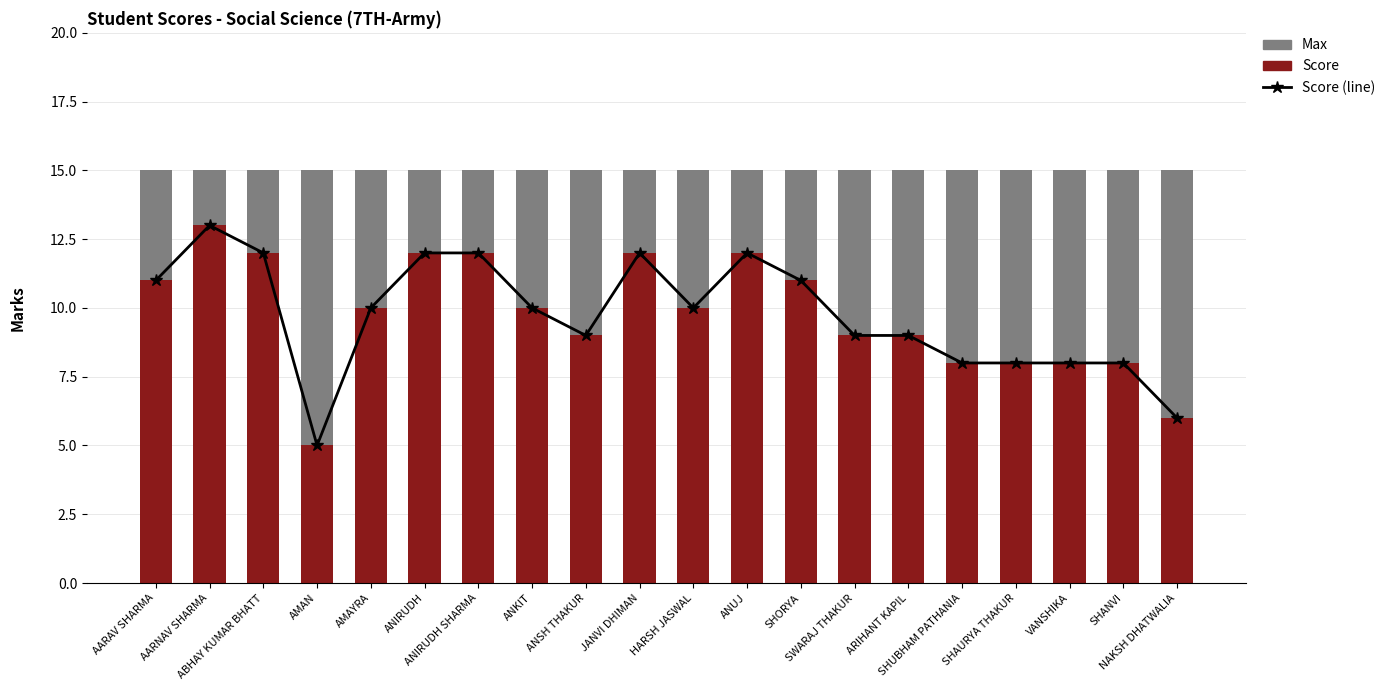

Reading right to left, what are all the values shown in this chart?

Score (line): NAKSH DHATWALIA=6	SHANVI=8	VANSHIKA=8	SHAURYA THAKUR=8	SHUBHAM PATHANIA=8	ARIHANT KAPIL=9	SWARAJ THAKUR=9	SHORYA=11	ANUJ=12	HARSH JASWAL=10	JANVI DHIMAN=12	ANSH THAKUR=9	ANKIT=10	ANIRUDH SHARMA=12	ANIRUDH=12	AMAYRA=10	AMAN=5	ABHAY KUMAR BHATT=12	AARNAV SHARMA=13	AARAV SHARMA=11
Score: NAKSH DHATWALIA=6	SHANVI=8	VANSHIKA=8	SHAURYA THAKUR=8	SHUBHAM PATHANIA=8	ARIHANT KAPIL=9	SWARAJ THAKUR=9	SHORYA=11	ANUJ=12	HARSH JASWAL=10	JANVI DHIMAN=12	ANSH THAKUR=9	ANKIT=10	ANIRUDH SHARMA=12	ANIRUDH=12	AMAYRA=10	AMAN=5	ABHAY KUMAR BHATT=12	AARNAV SHARMA=13	AARAV SHARMA=11
Max: NAKSH DHATWALIA=9	SHANVI=7	VANSHIKA=7	SHAURYA THAKUR=7	SHUBHAM PATHANIA=7	ARIHANT KAPIL=6	SWARAJ THAKUR=6	SHORYA=4	ANUJ=3	HARSH JASWAL=5	JANVI DHIMAN=3	ANSH THAKUR=6	ANKIT=5	ANIRUDH SHARMA=3	ANIRUDH=3	AMAYRA=5	AMAN=10	ABHAY KUMAR BHATT=3	AARNAV SHARMA=2	AARAV SHARMA=4